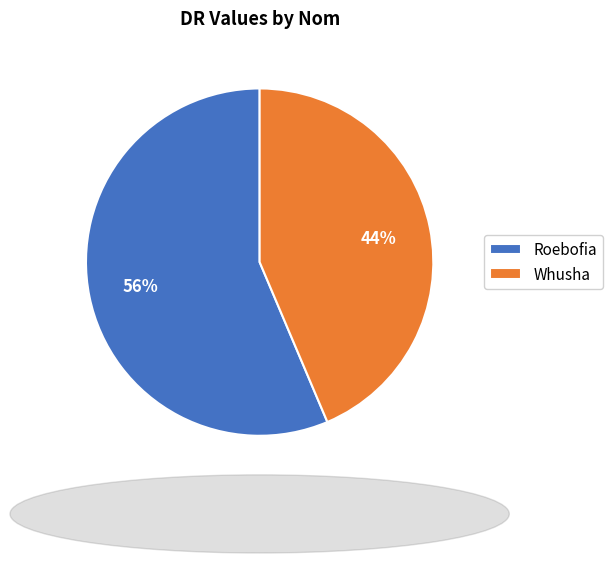

Which slice is the smallest?

Whusha